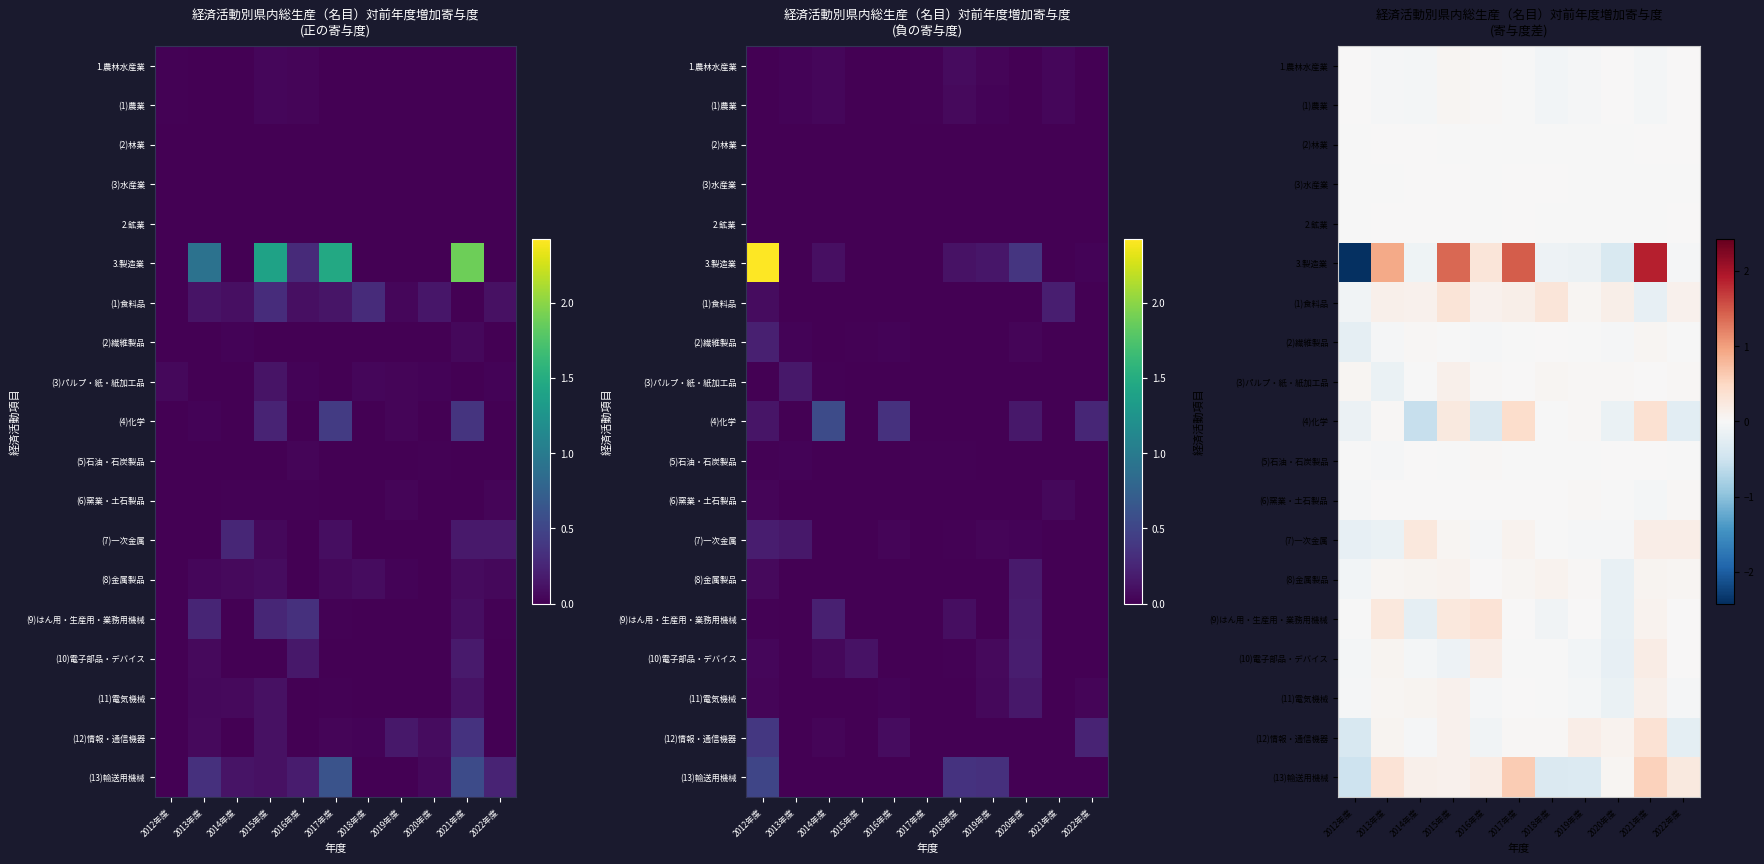

The value of (11)電気機械 at 2013年度 is 0.1. True or false?

True